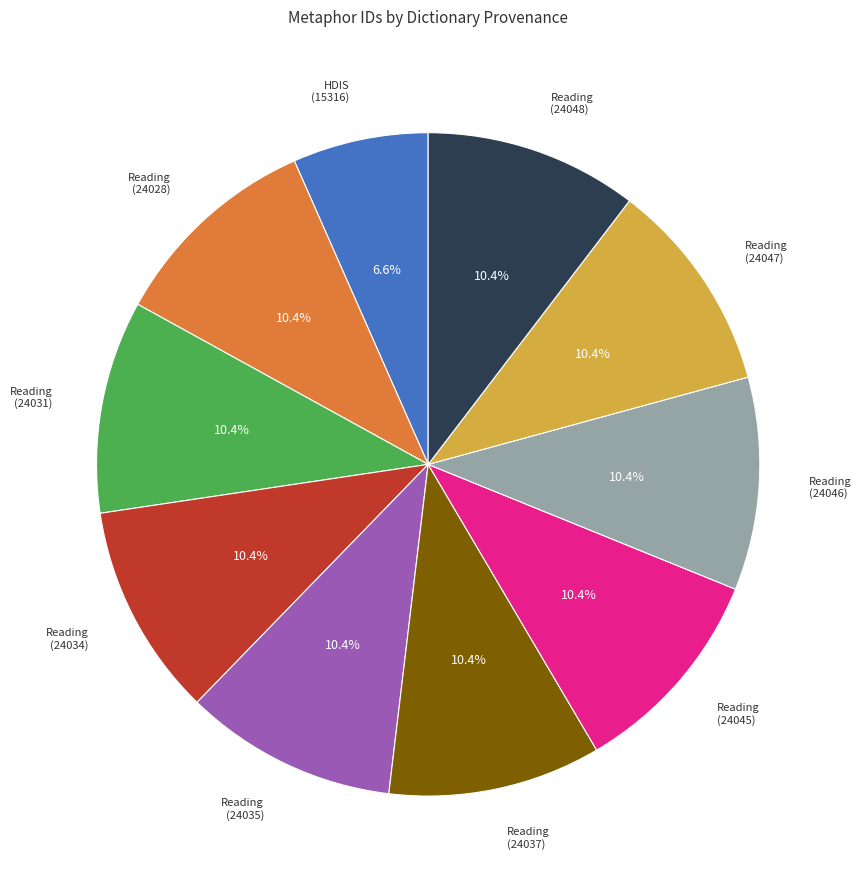

Does any single category account for the majority?

No